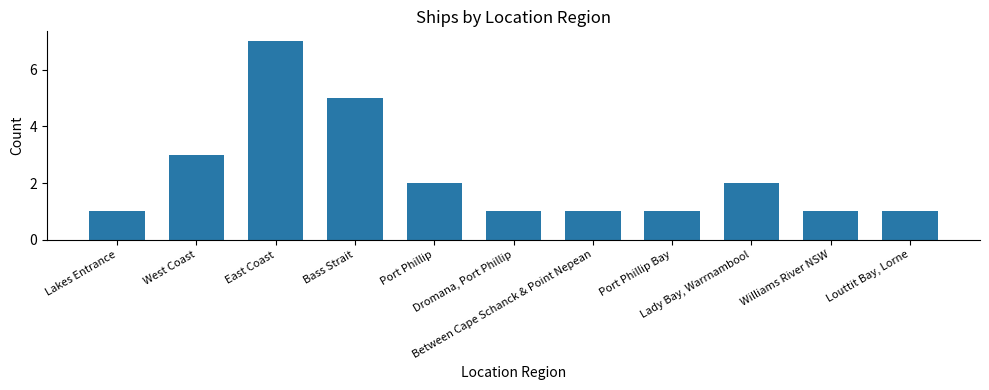

Reading left to right, transcribe all the data shown in this chart.

1	3	7	5	2	1	1	1	2	1	1